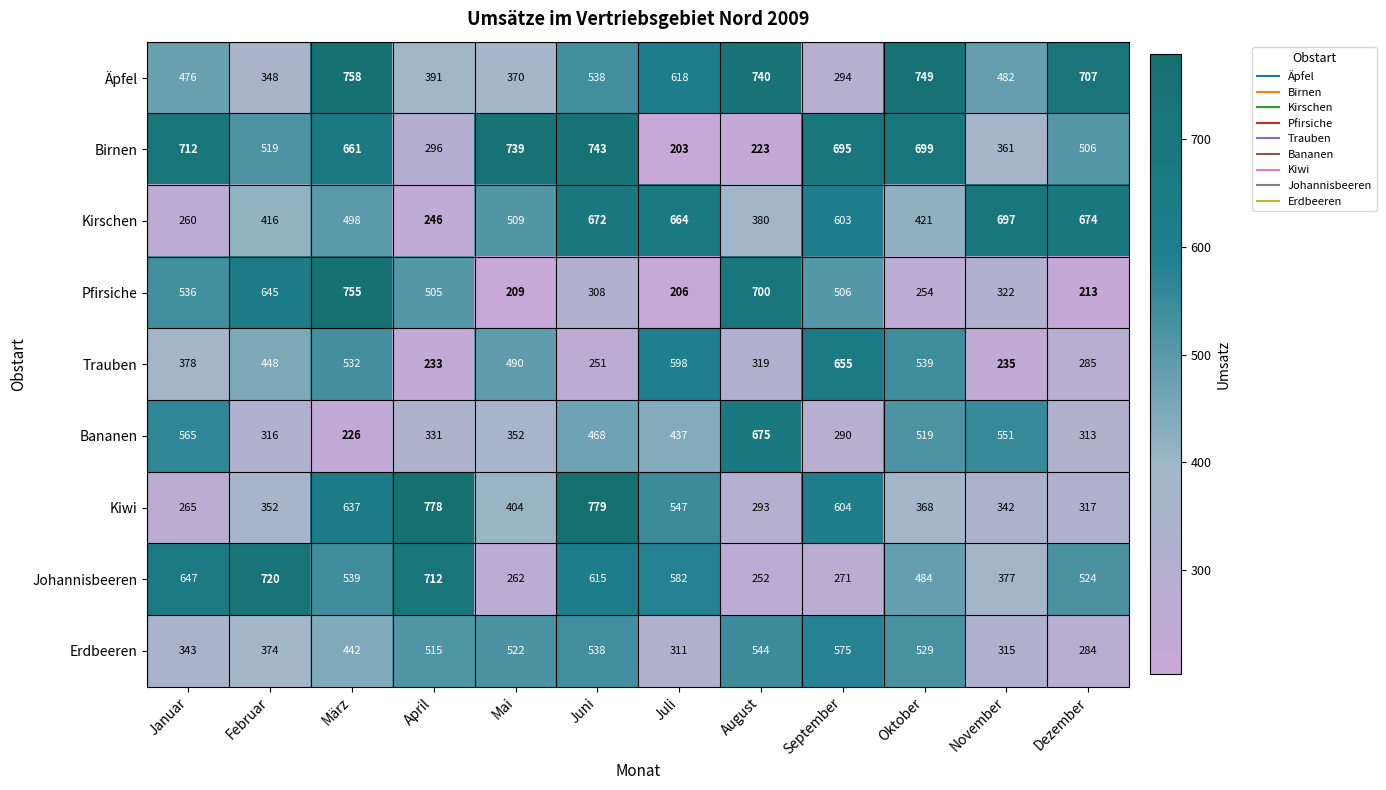

Which series changed the most between Mai and Oktober?

Äpfel